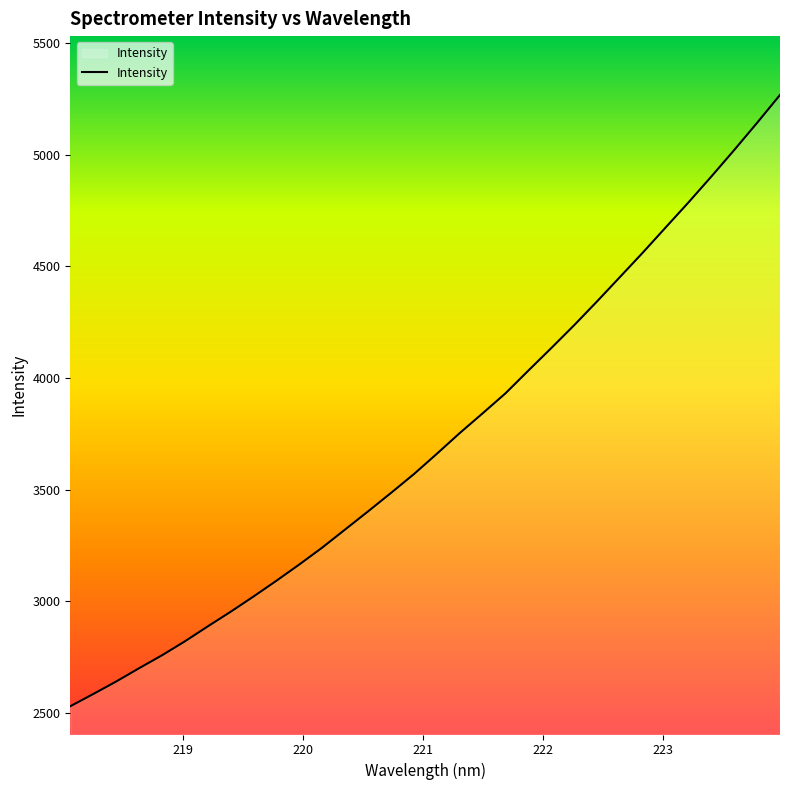

What is the greatest value displayed?

5267.1